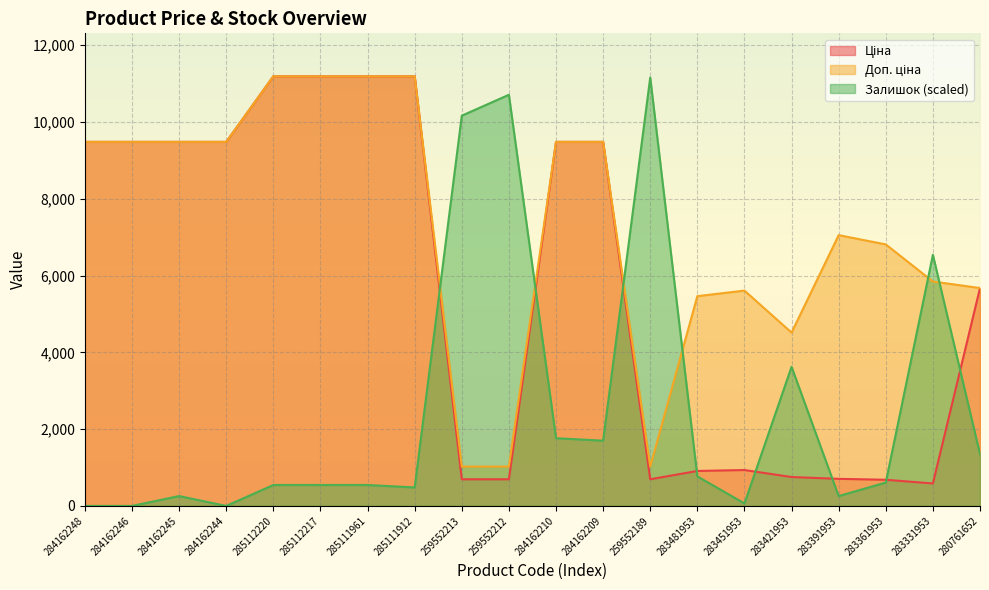

Which series has the widest spread of values?

Залишок (scaled)